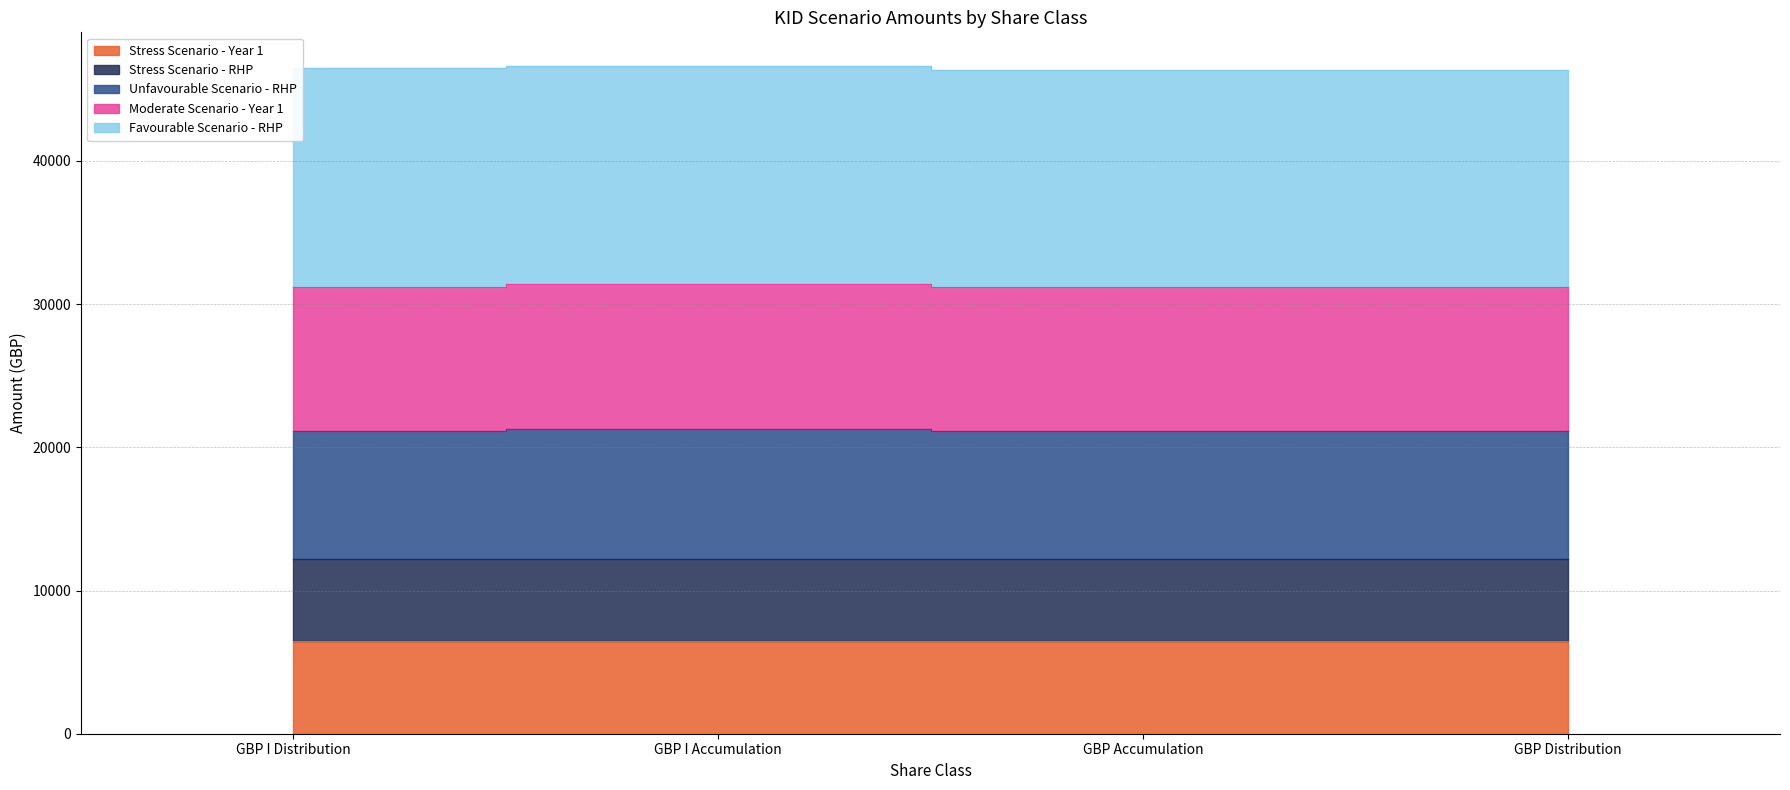

True or false: Unfavourable Scenario - RHP has more than 0 points higher than both neighbors.

True